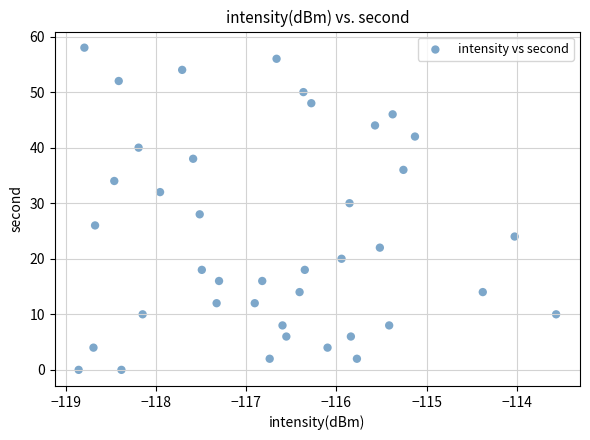

What is the range of Y values (max minus min)?

58